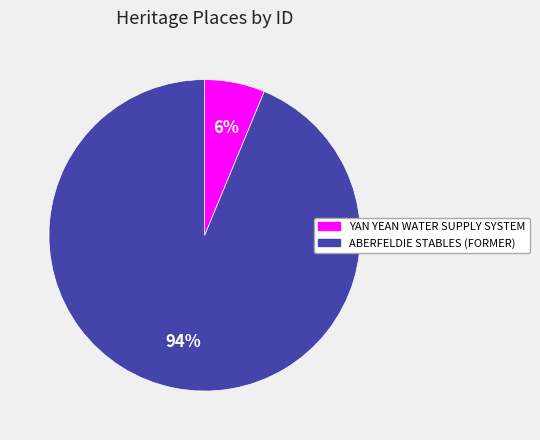

Is it true that YAN YEAN WATER SUPPLY SYSTEM is 6% of the pie?

True